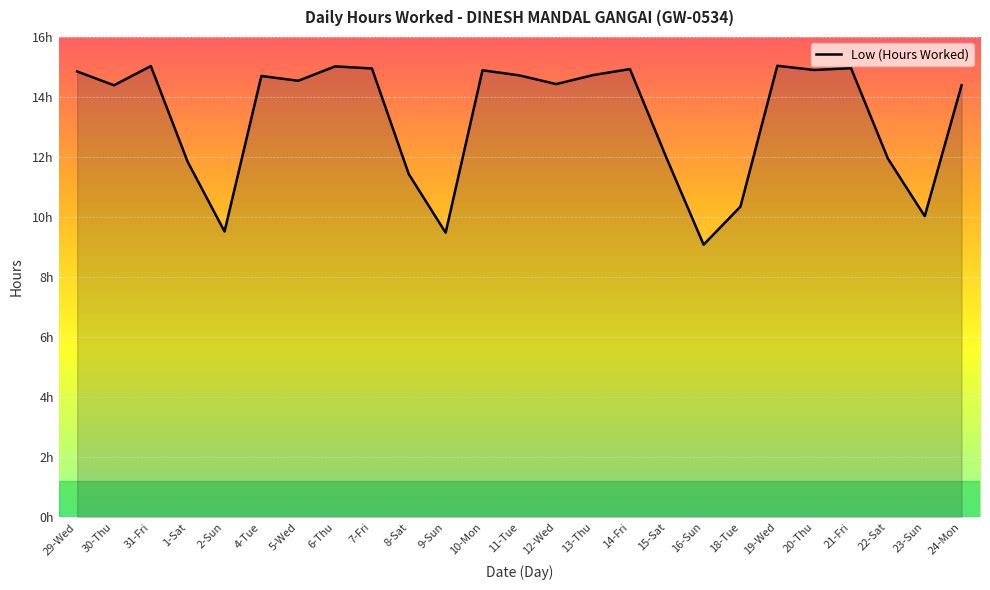

List the labels in order of value, largest first.

19-Wed, 31-Fri, 6-Thu, 21-Fri, 7-Fri, 14-Fri, 20-Thu, 10-Mon, 29-Wed, 13-Thu, 11-Tue, 4-Tue, 5-Wed, 12-Wed, 30-Thu, 24-Mon, 15-Sat, 22-Sat, 1-Sat, 8-Sat, 18-Tue, 23-Sun, 2-Sun, 9-Sun, 16-Sun